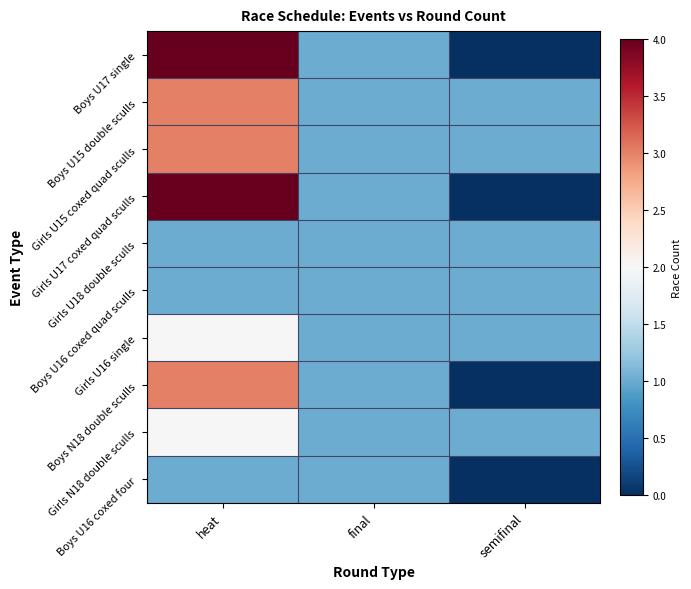

Reading left to right, transcribe all the data shown in this chart.

Boys U17 single: heat=4	final=1	semifinal=0
Boys U15 double sculls: heat=3	final=1	semifinal=1
Girls U15 coxed quad sculls: heat=3	final=1	semifinal=1
Girls U17 coxed quad sculls: heat=4	final=1	semifinal=0
Girls U18 double sculls: heat=1	final=1	semifinal=1
Boys U16 coxed quad sculls: heat=1	final=1	semifinal=1
Girls U16 single: heat=2	final=1	semifinal=1
Boys N18 double sculls: heat=3	final=1	semifinal=0
Girls N18 double sculls: heat=2	final=1	semifinal=1
Boys U16 coxed four: heat=1	final=1	semifinal=0